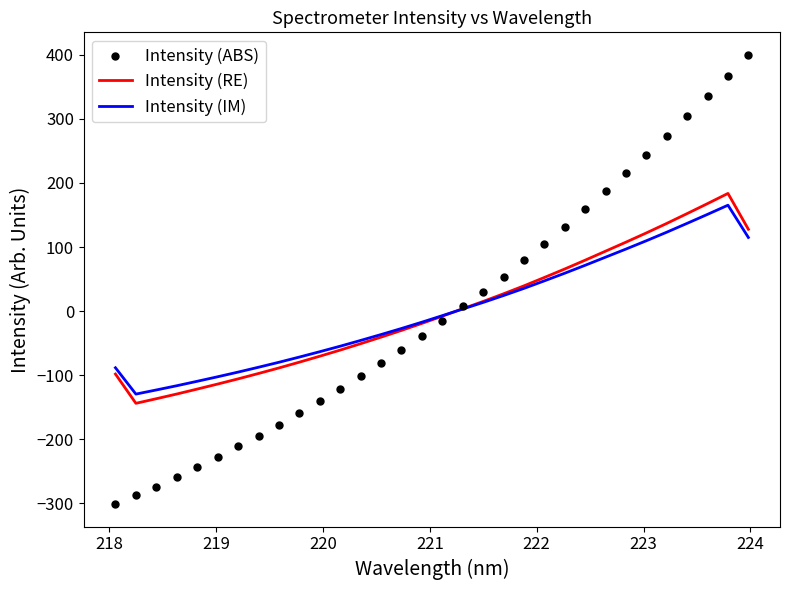

Which series has the widest spread of Y values?

Intensity (ABS)